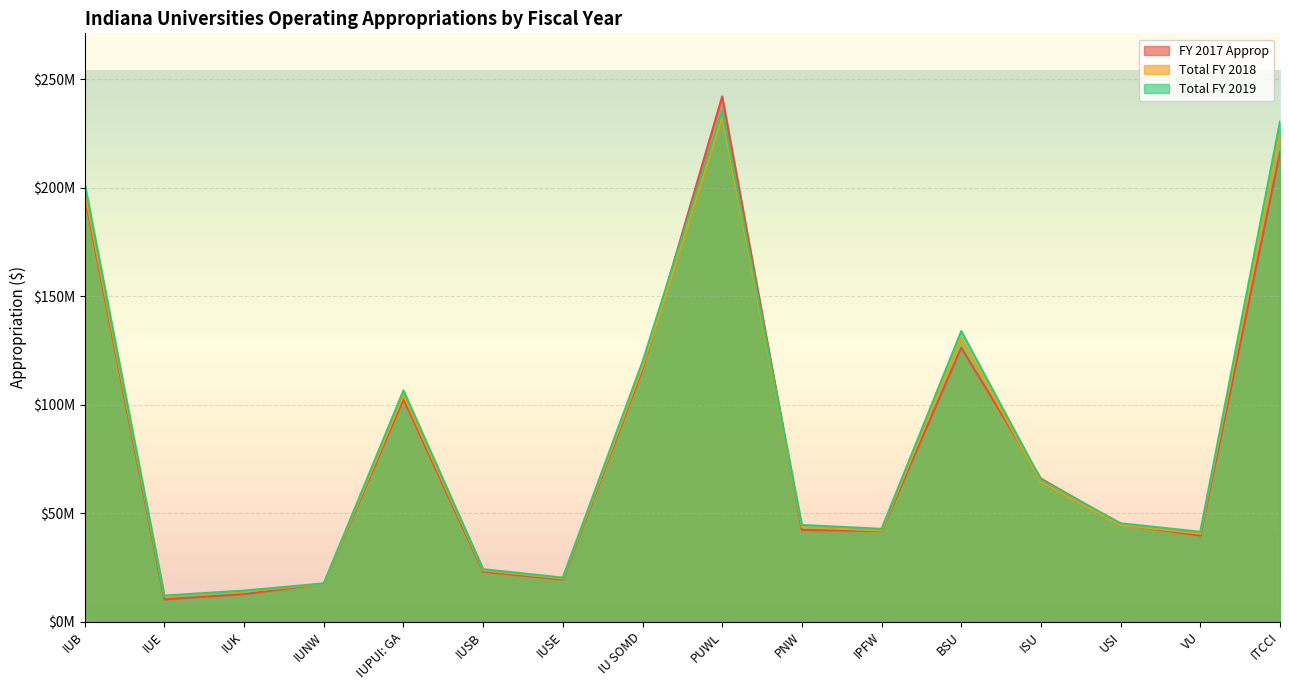

Which series has the largest range (max minus min)?

FY 2017 Approp